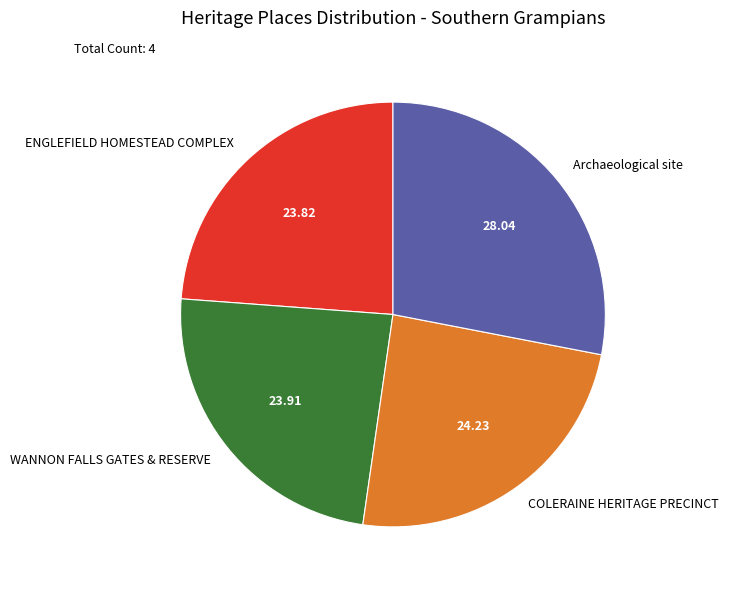

How many segments does this pie chart have?

4